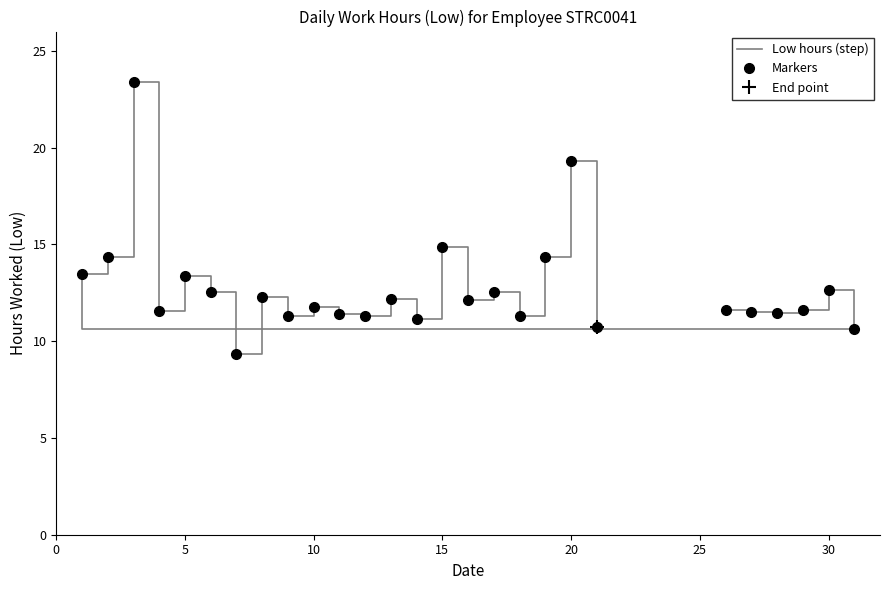

The Markers series shows 15.0 at 23. True or false?

False